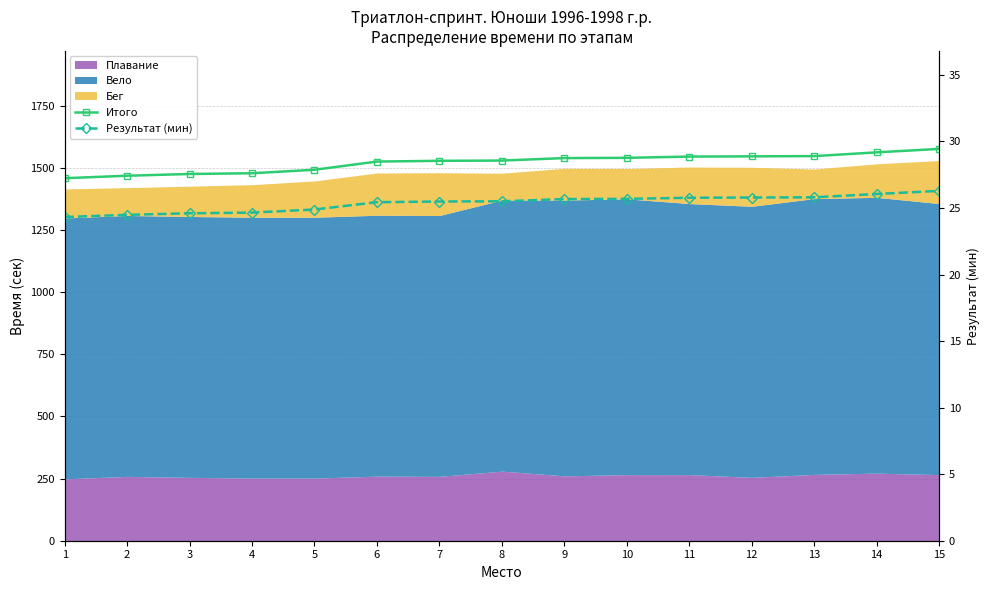

List the labels in order of Результат (мин) value, largest first.

15, 14, 13, 12, 11, 10, 9, 8, 7, 6, 5, 4, 3, 2, 1